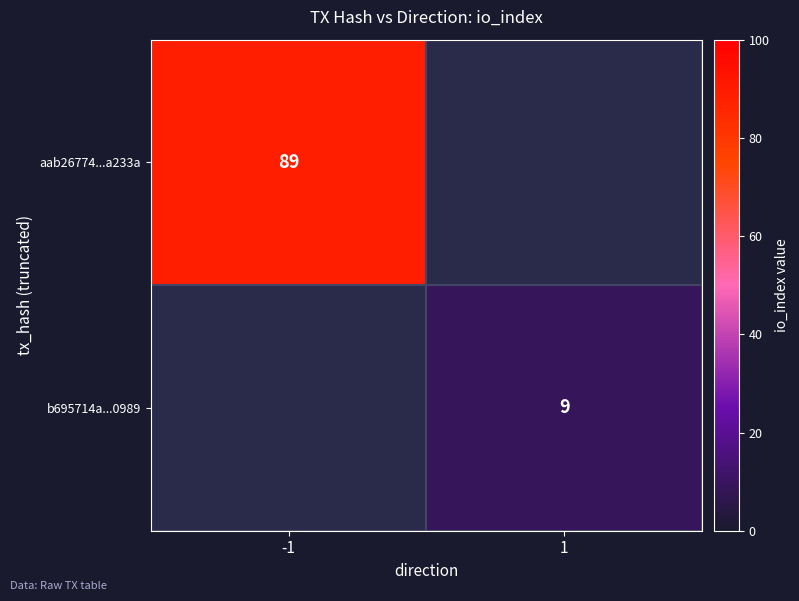

Is it true that aab26774...a233a equals 137 at -1?

False